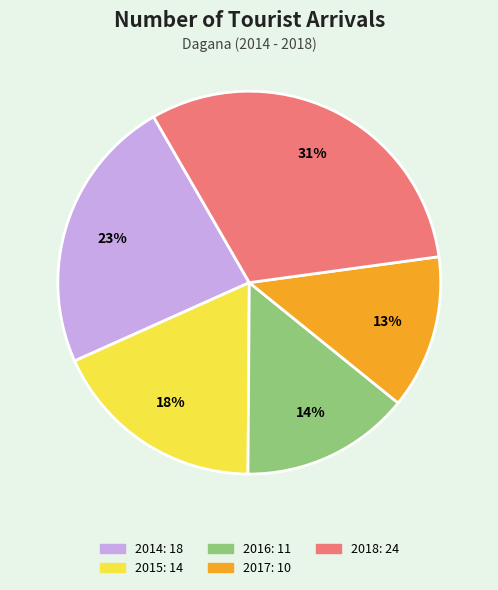

Is the sum of 2018 and 2016 greater than half?

No